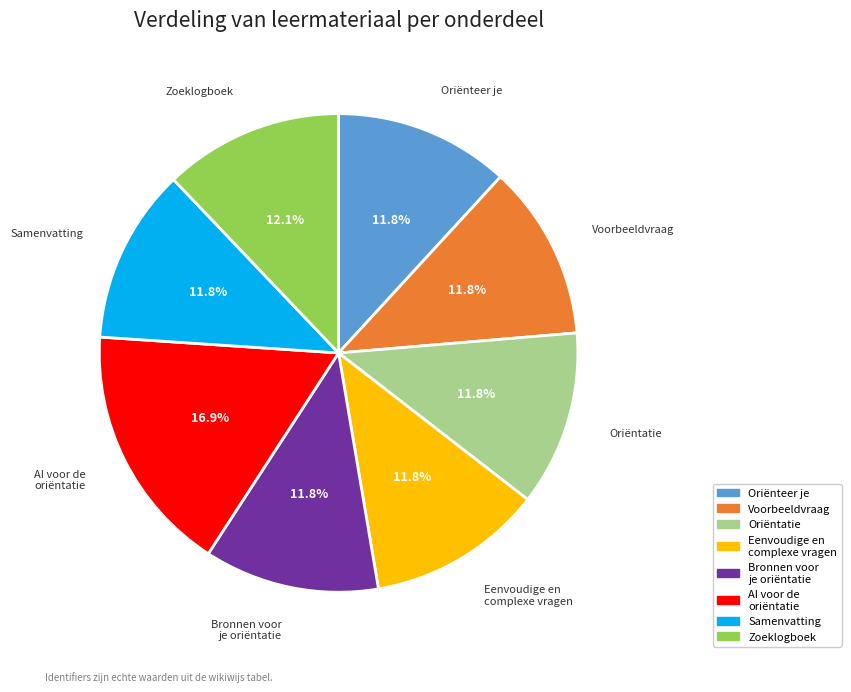

Does any single category account for the majority?

No